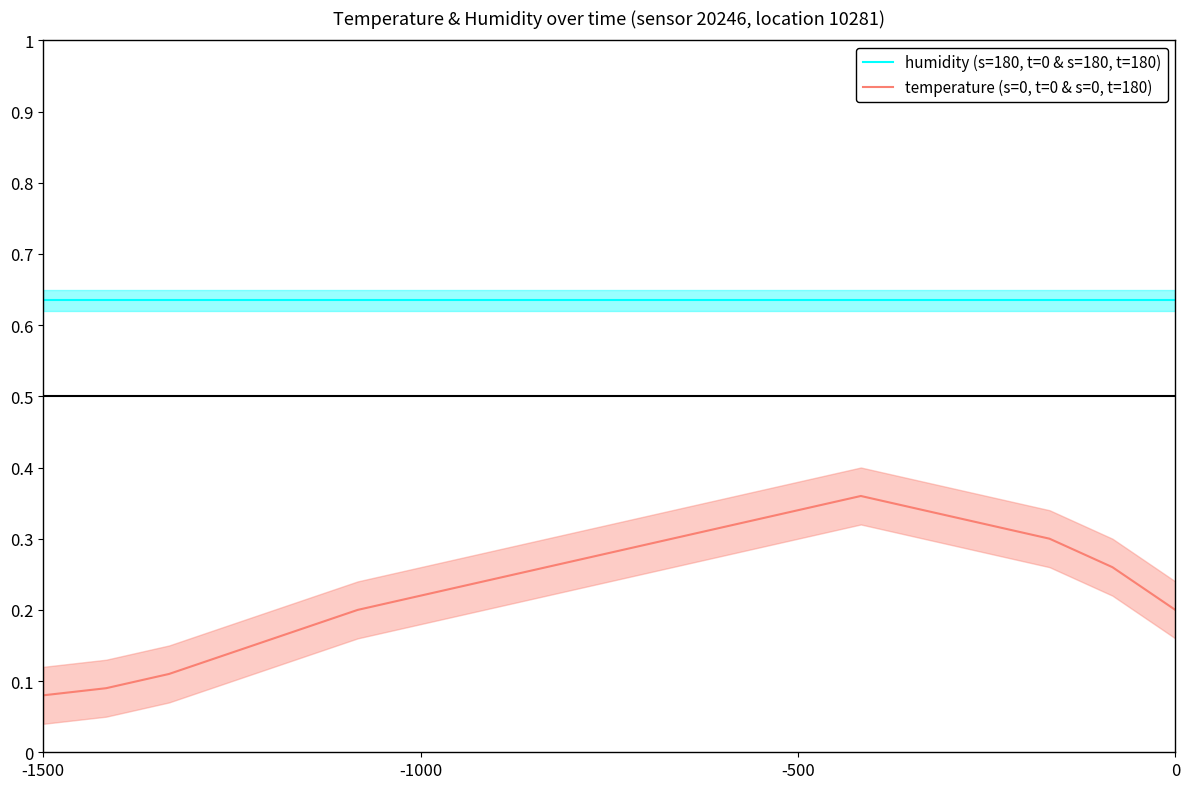

True or false: temperature (s=0, t=0 & s=0, t=180) and humidity (s=180, t=0 & s=180, t=180) intersect in this chart.

False